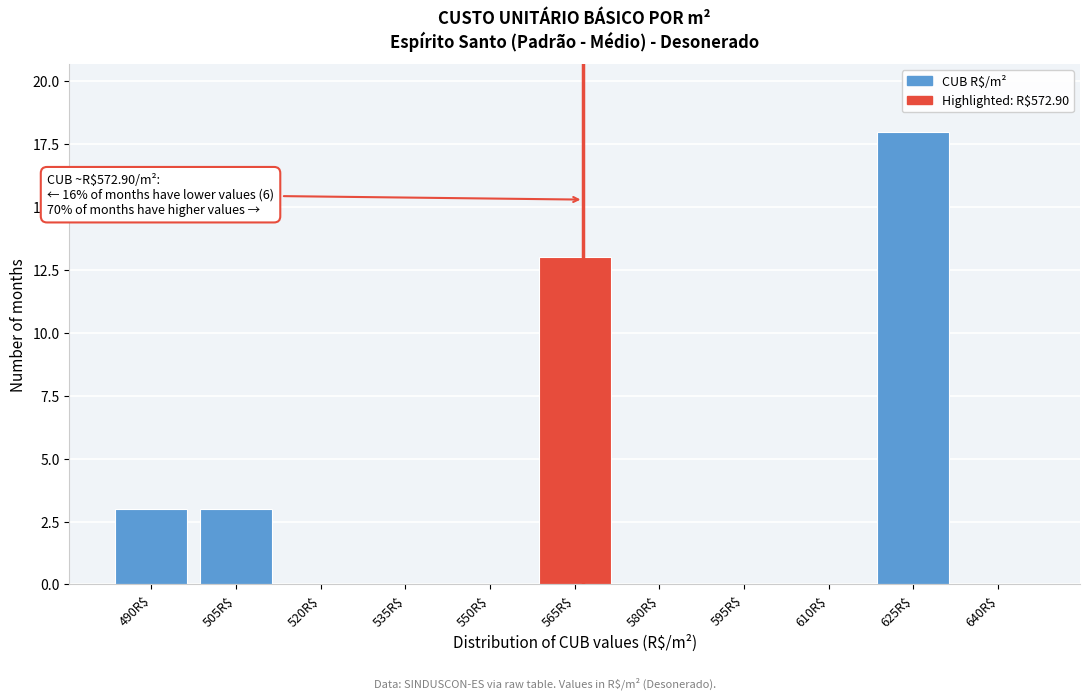

Read the value at 625R$.

18